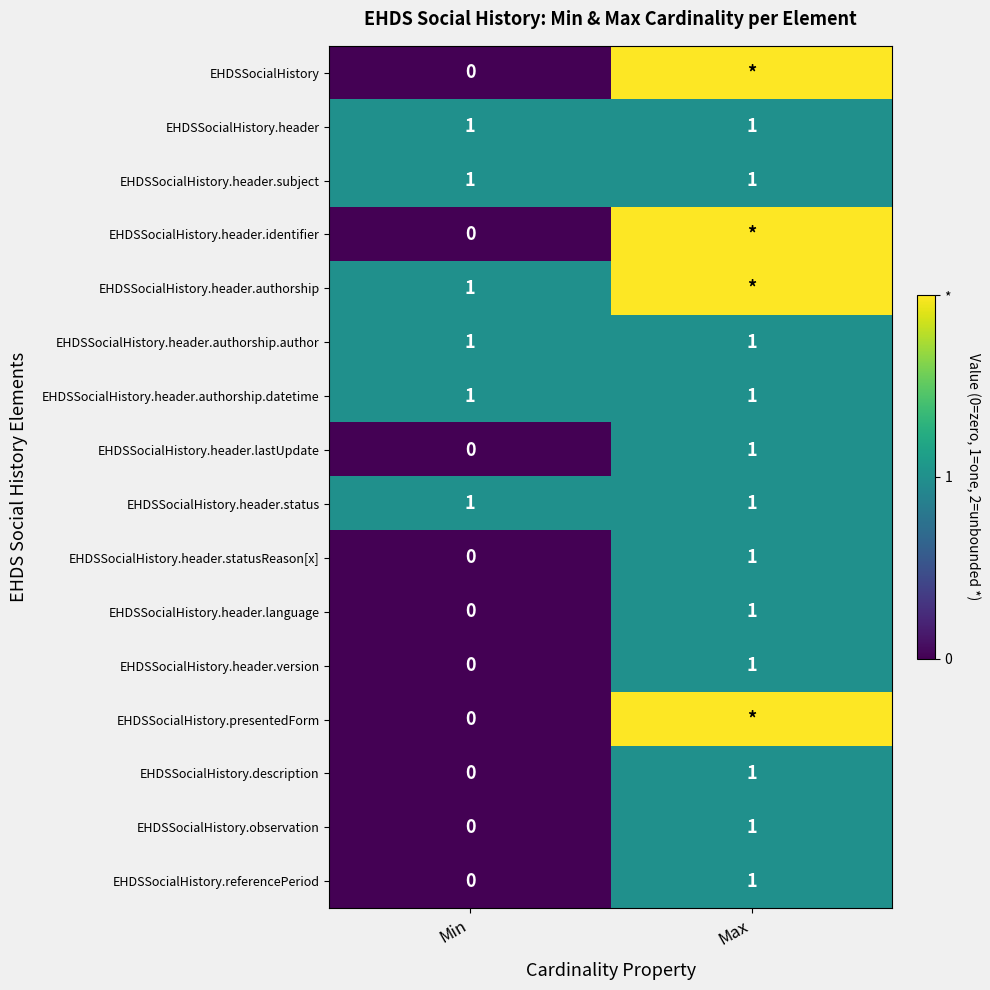

Is it true that EHDSSocialHistory.header.language equals 1 at Max?

True